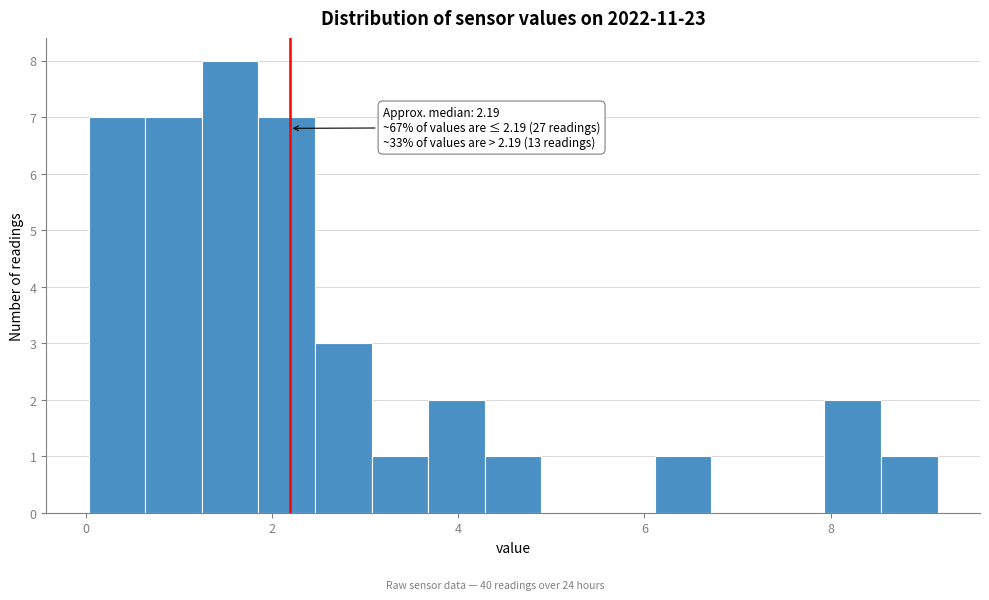

Around what value on the x-axis is the tallest bar? Give the approximate position of its centre, as read against the axis.

1.6